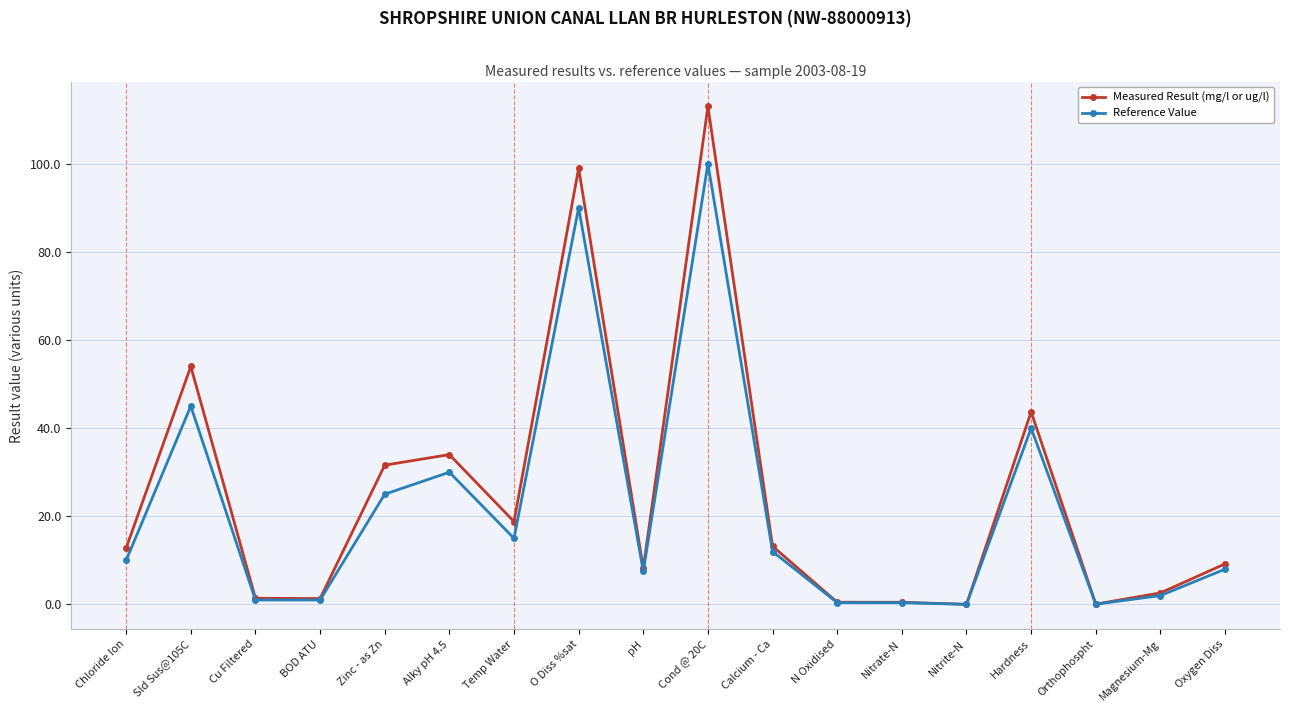

Which series has the widest spread of values?

Measured Result (mg/l or ug/l)